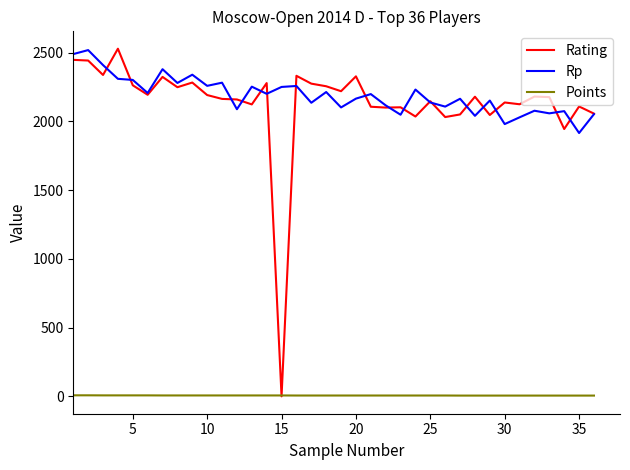

What is the maximum value shown in the chart?

2528.0